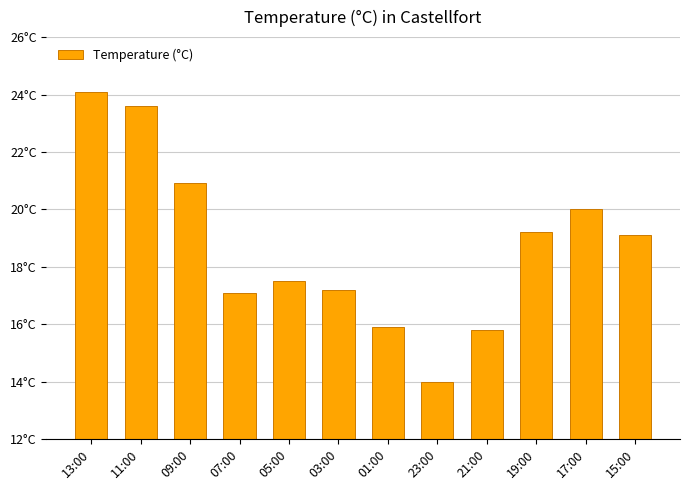

The chart shows a value of 19.1 at 15:00. True or false?

True